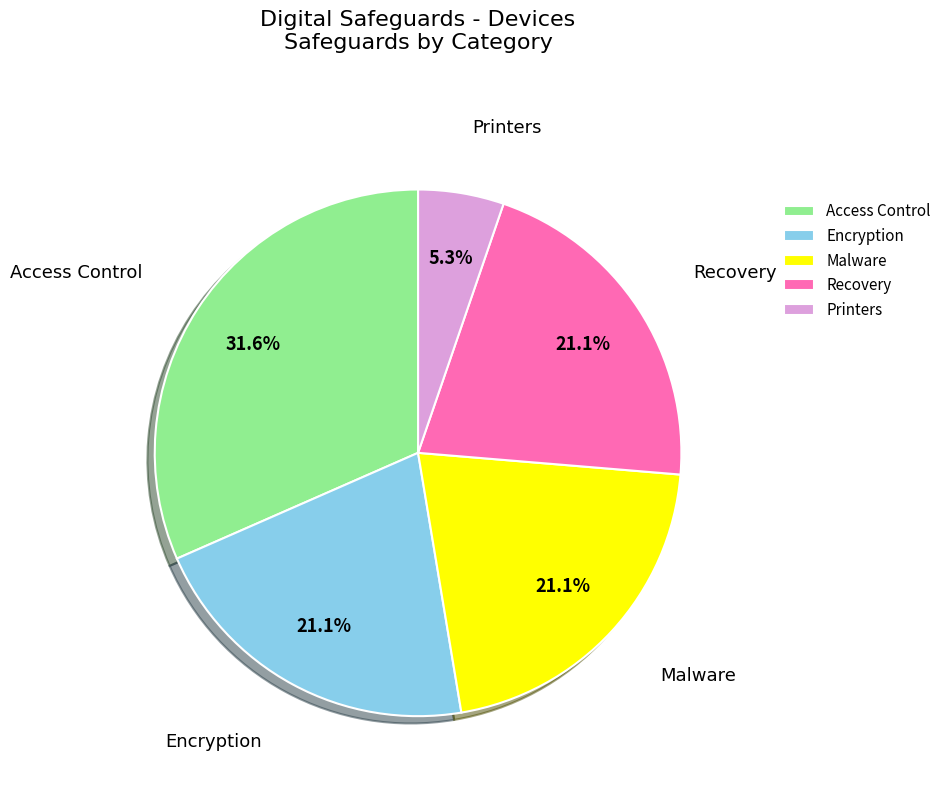

What is the ratio of the value at Recovery to the value at Malware?

1.0